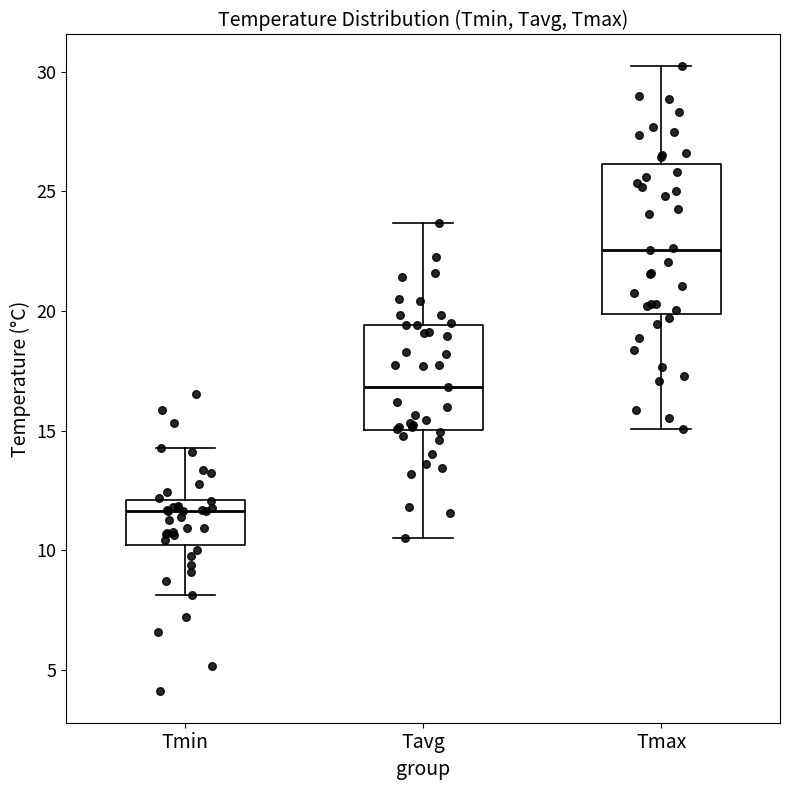

Reading left to right, transcribe this box plot: for each box, give where its median line is, the range the box spans, and where its two whiskers end, as read against the y-axis. The values are not printed on the chart, so give them approximately, as read against the axis.

Tmin: median 11.5, box 10.0 to 12.0, whiskers 8.0 to 14.5
Tavg: median 17.0, box 15.0 to 19.5, whiskers 10.5 to 23.5
Tmax: median 22.5, box 20.0 to 26.0, whiskers 15.0 to 30.0